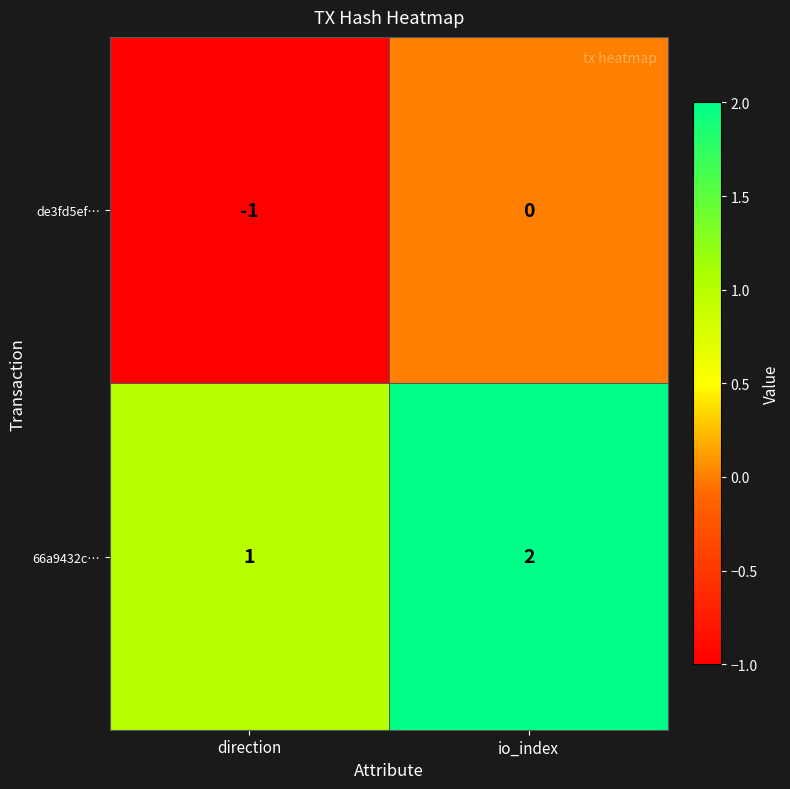

Reading left to right, extract all data points from this chart.

de3fd5ef…: direction=-1	io_index=0
66a9432c…: direction=1	io_index=2